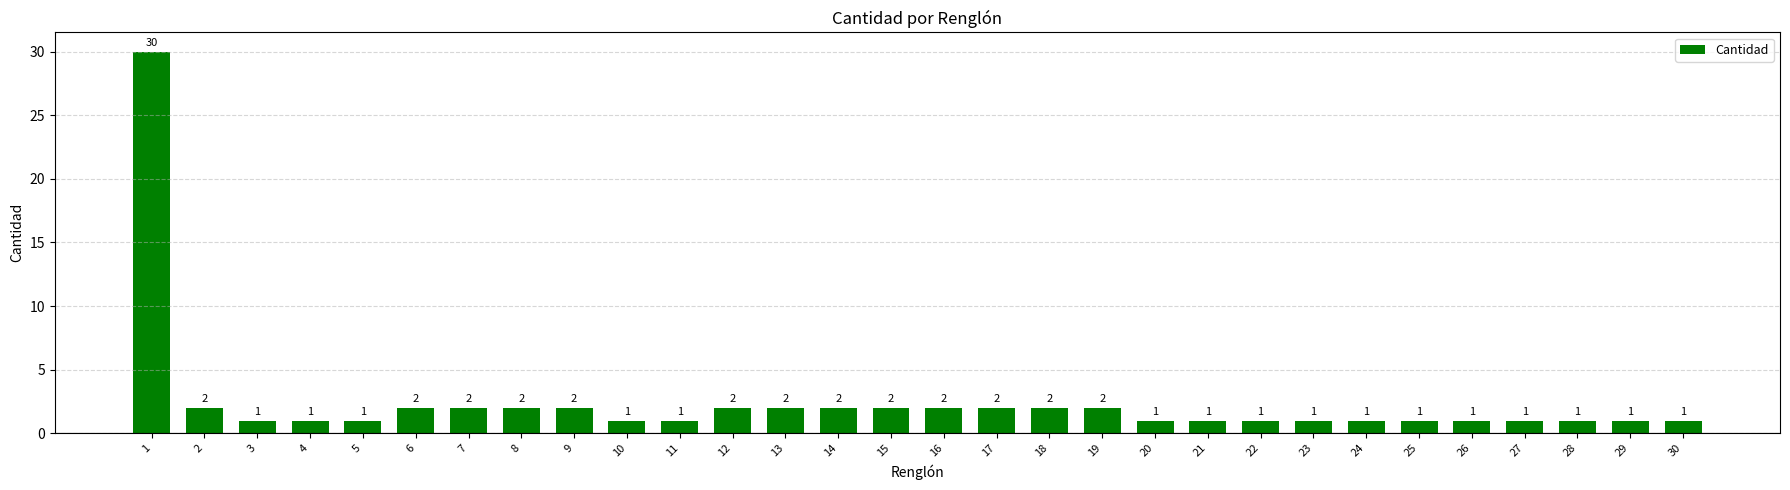

Reading left to right, transcribe all the data shown in this chart.

1=30	2=2	3=1	4=1	5=1	6=2	7=2	8=2	9=2	10=1	11=1	12=2	13=2	14=2	15=2	16=2	17=2	18=2	19=2	20=1	21=1	22=1	23=1	24=1	25=1	26=1	27=1	28=1	29=1	30=1